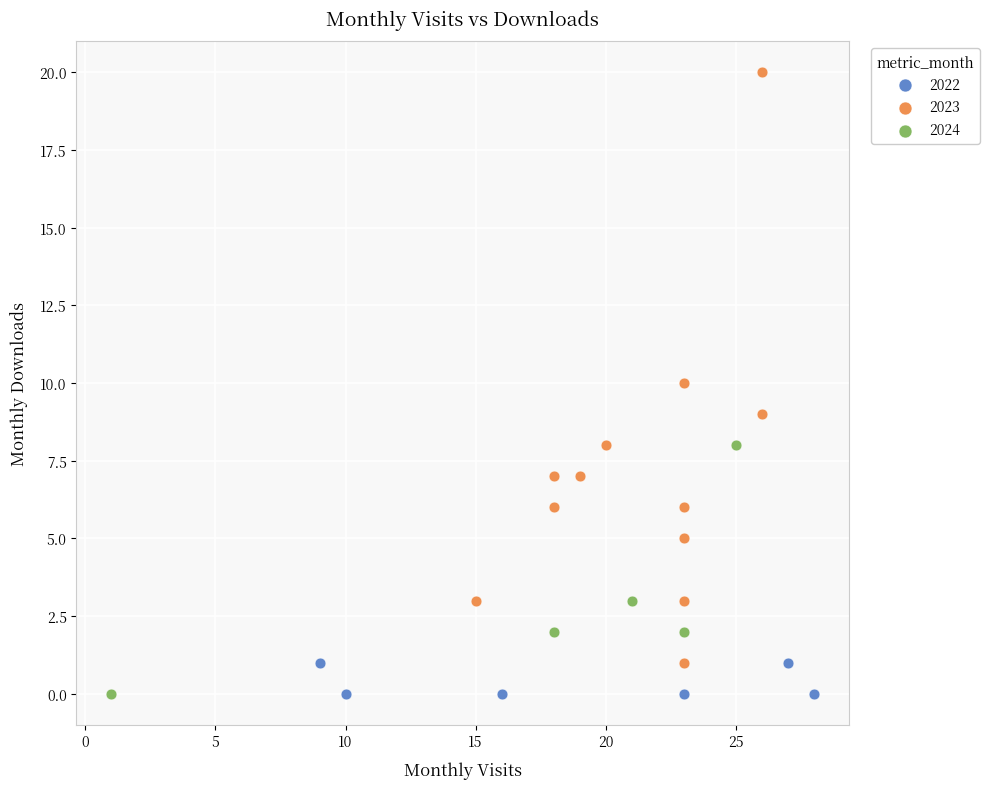

Which series contains the highest Y value?

2023